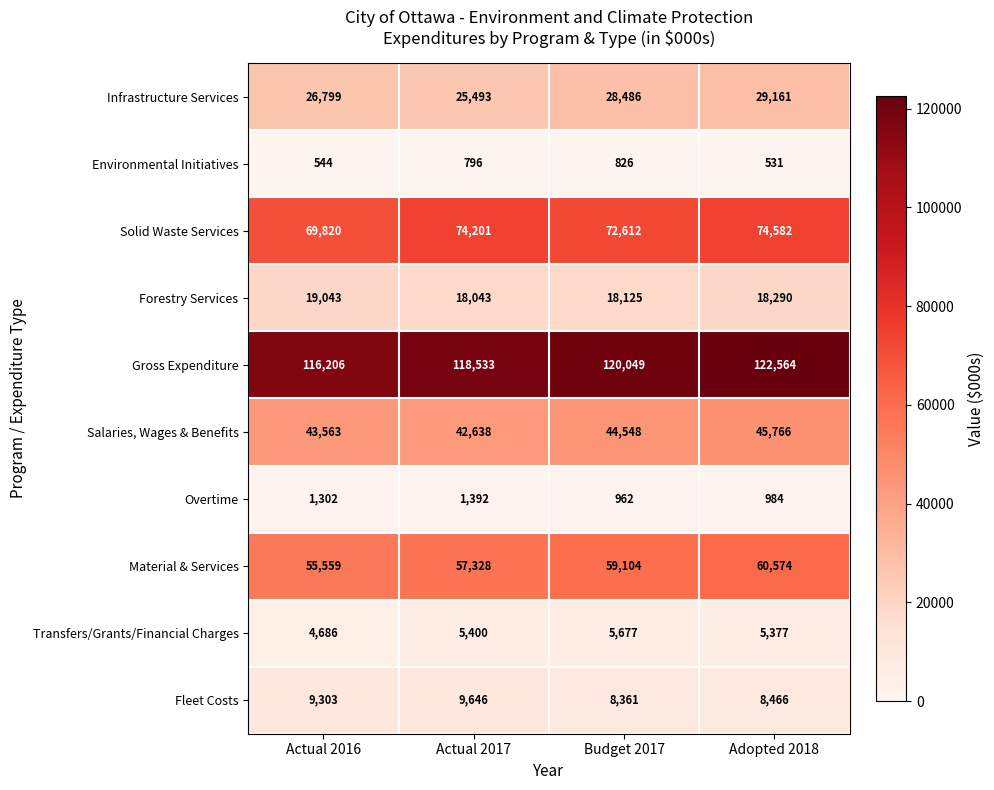

What is the sum of the Overtime values at Budget 2017 and Adopted 2018?

1946